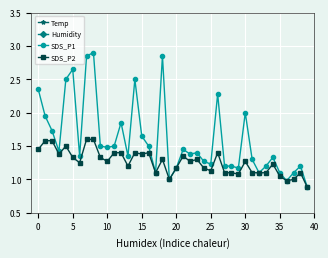

How many values in the SDS_P1 series are below 1?

2